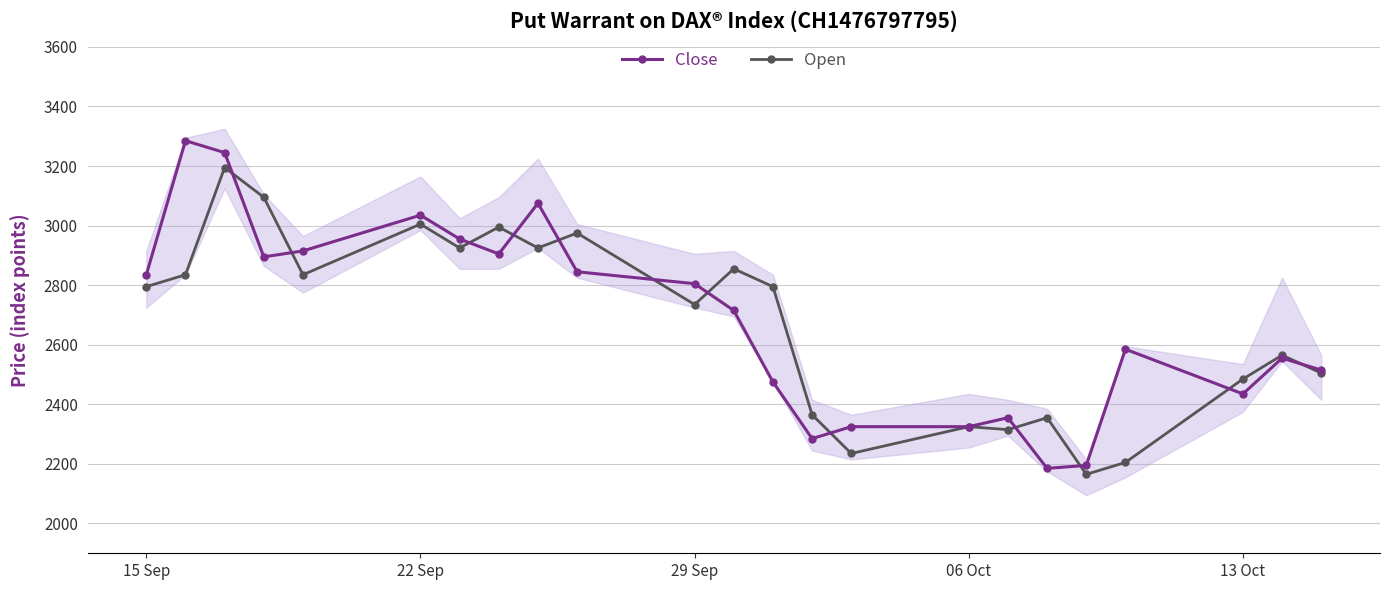

At which label is Open closest to 2680?

29 Sep